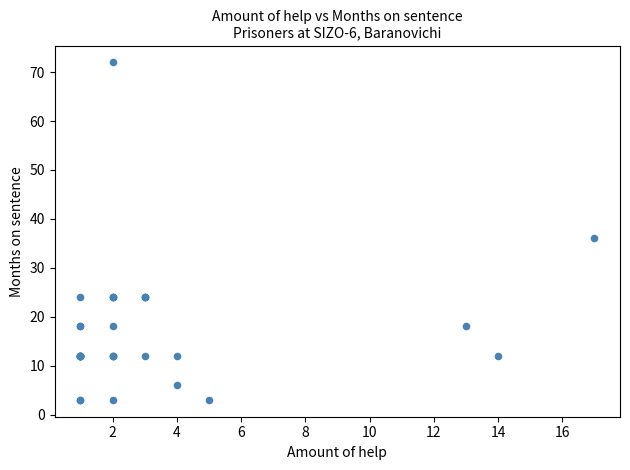

What Y value in the scatter plot is closest to 37?

36